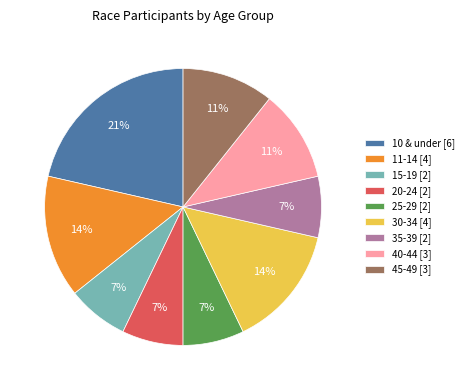

To the nearest percent, what is the average slice percentage?

11%